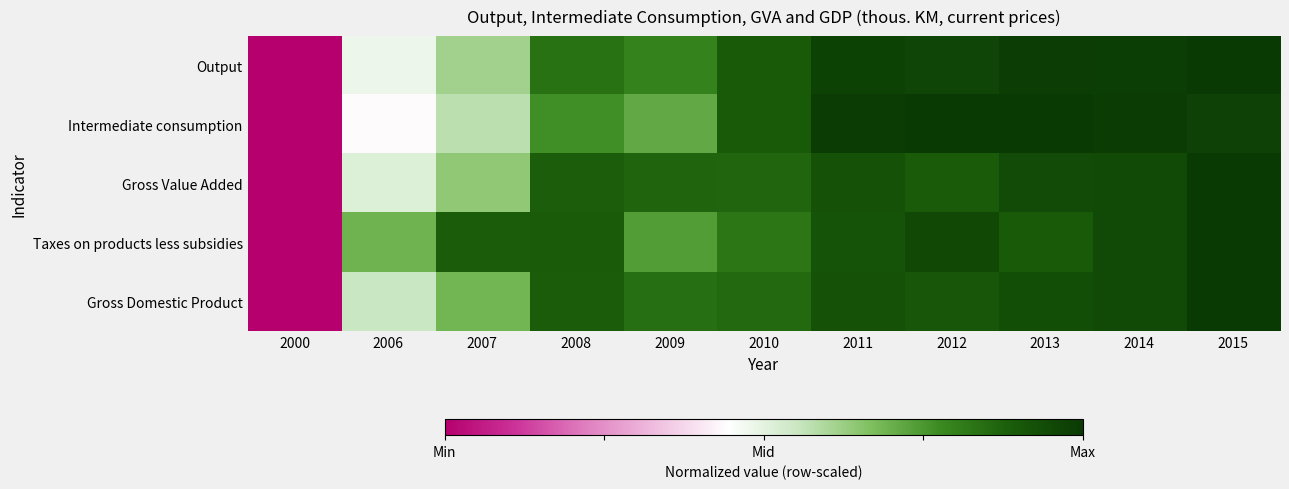

What is the total value across all series at 2012?

4.4